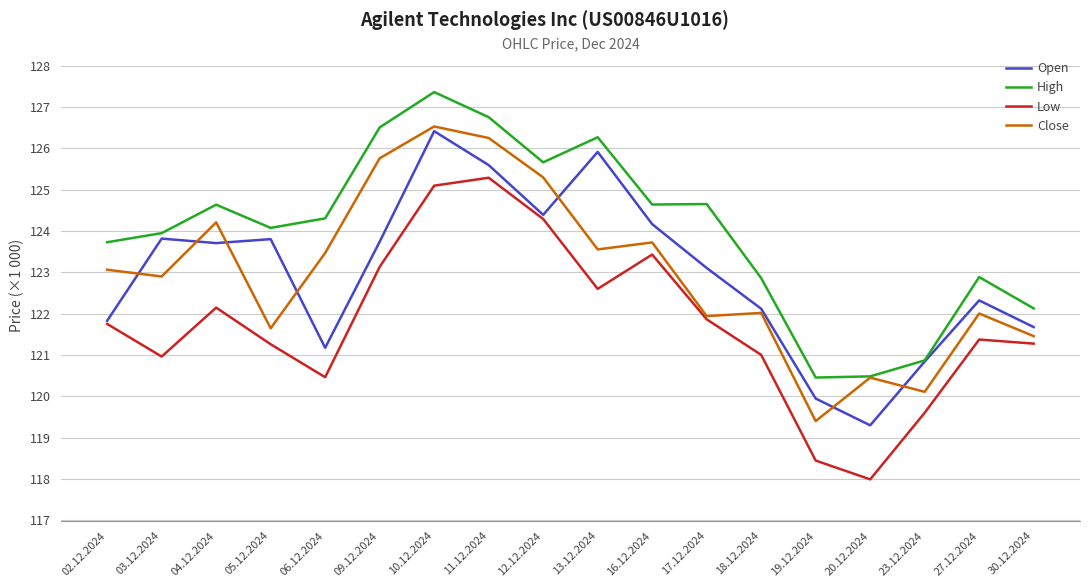

Does the chart display data point markers on the line(s)?

No